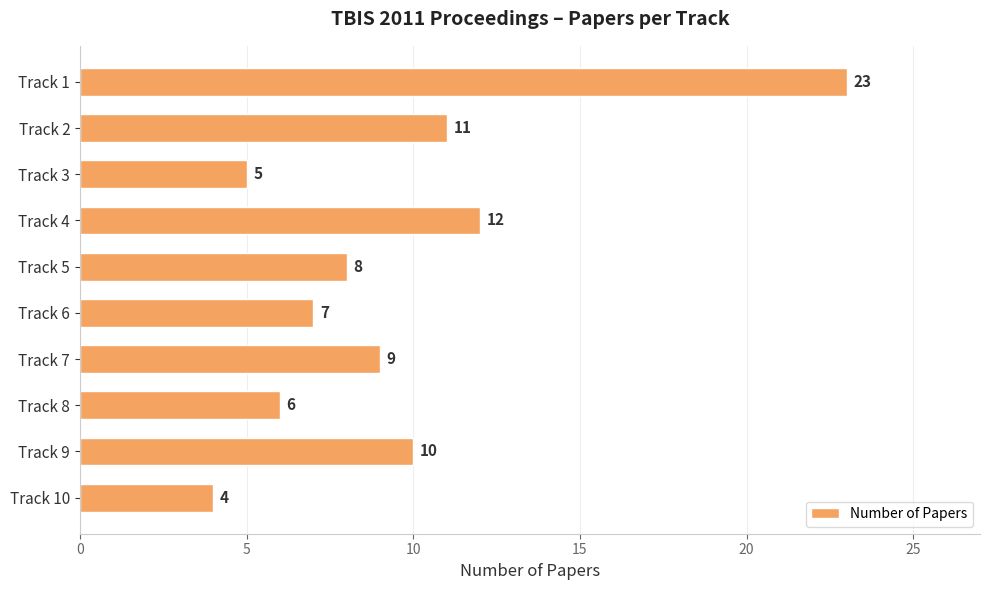

How many distinct data groups are displayed?

1